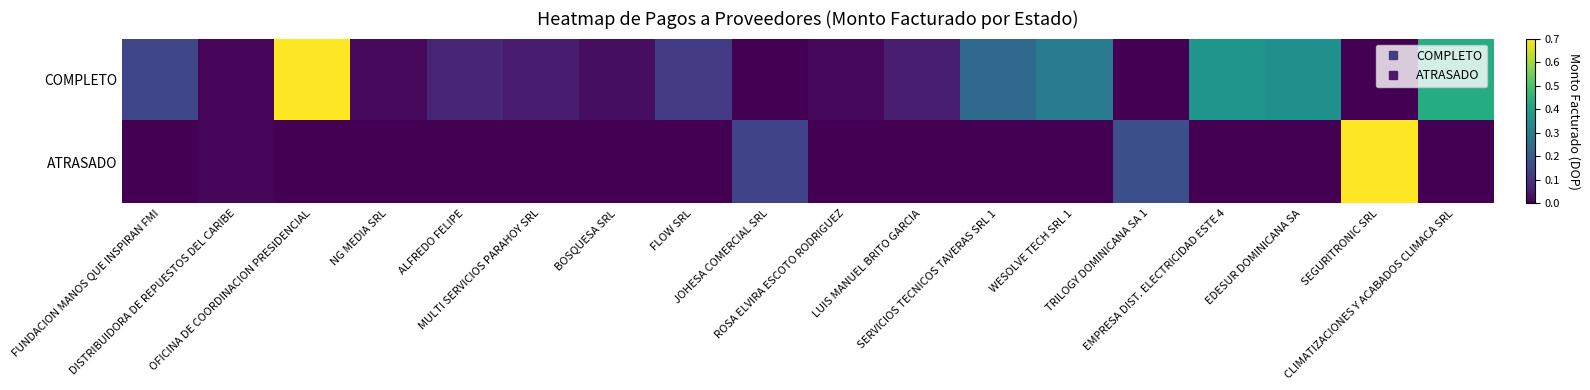

How many series are shown in this chart?

2